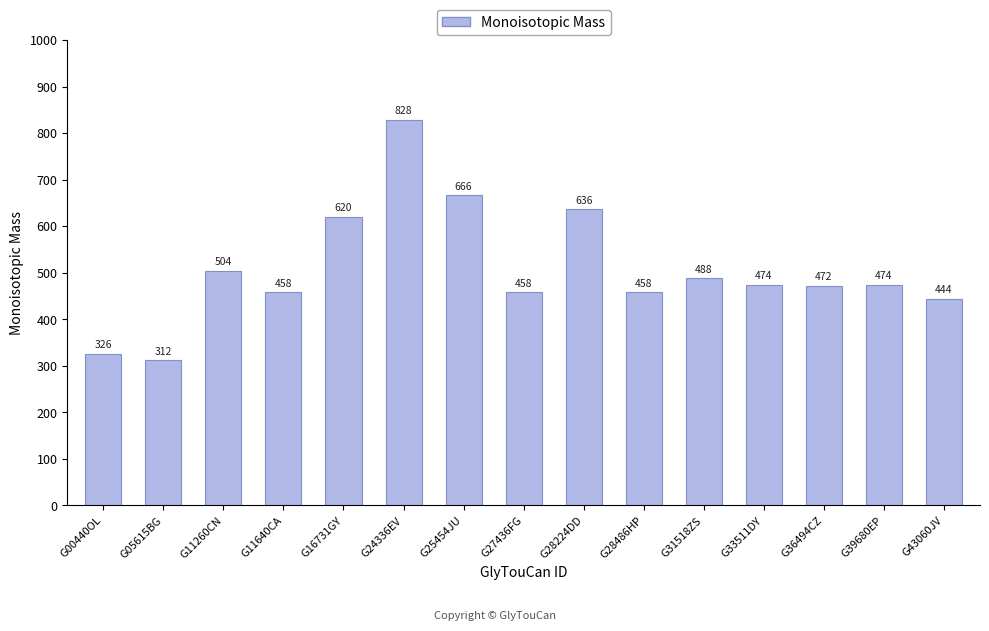

The value at G28224DD is 636.2. True or false?

True